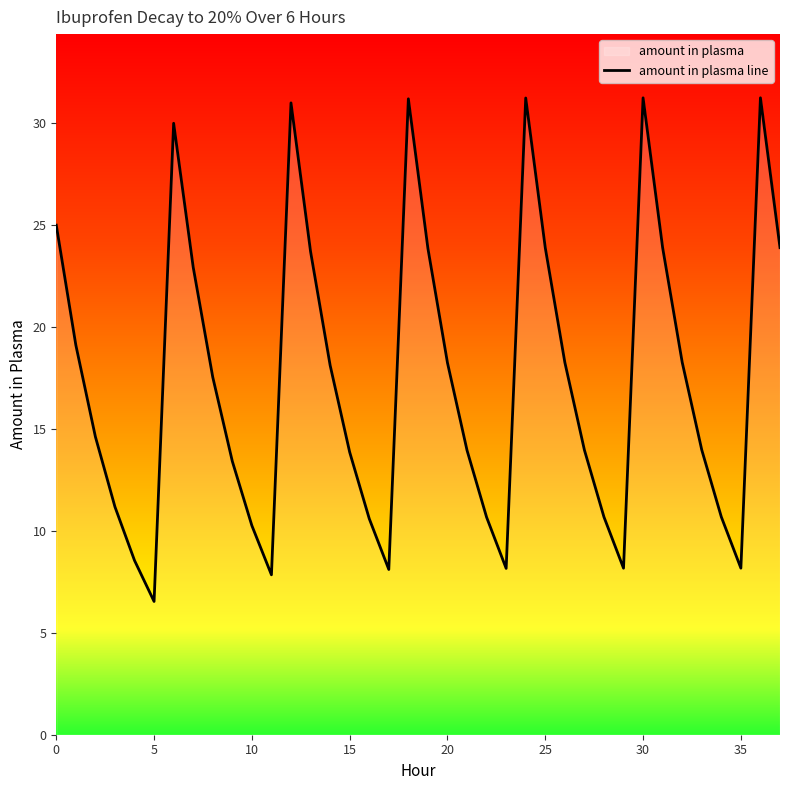

Reading right to left, what are all the values shown in this chart?

23.9	31.2	8.2	10.7	14.0	18.3	23.9	31.2	8.2	10.7	14.0	18.3	23.9	31.2	8.2	10.7	14.0	18.2	23.9	31.2	8.1	10.6	13.9	18.1	23.7	31.0	7.8	10.3	13.4	17.5	22.9	30.0	6.5	8.5	11.2	14.6	19.1	25.0